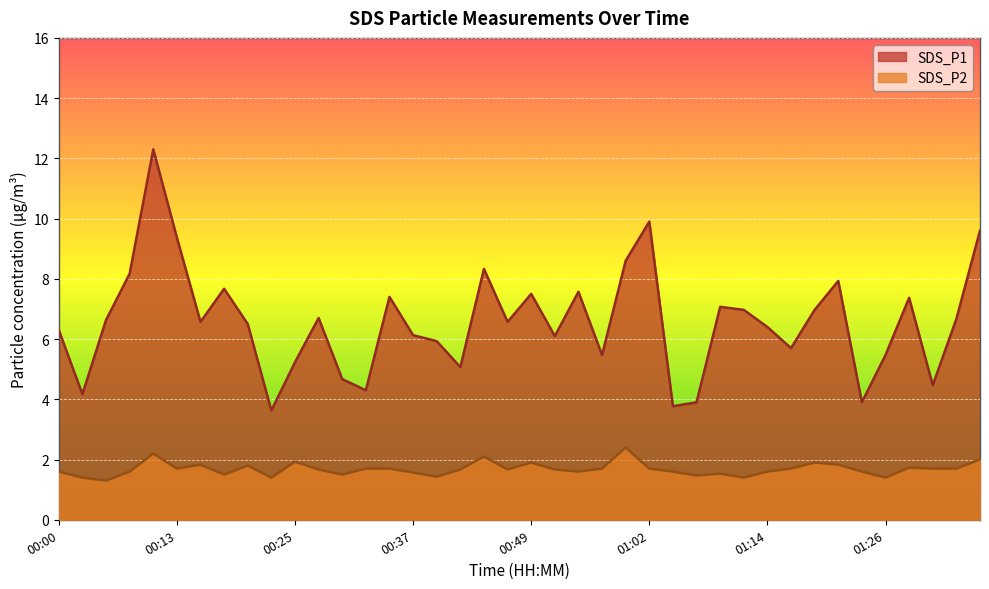

At which category does SDS_P1 reach its first local peak?

00:10